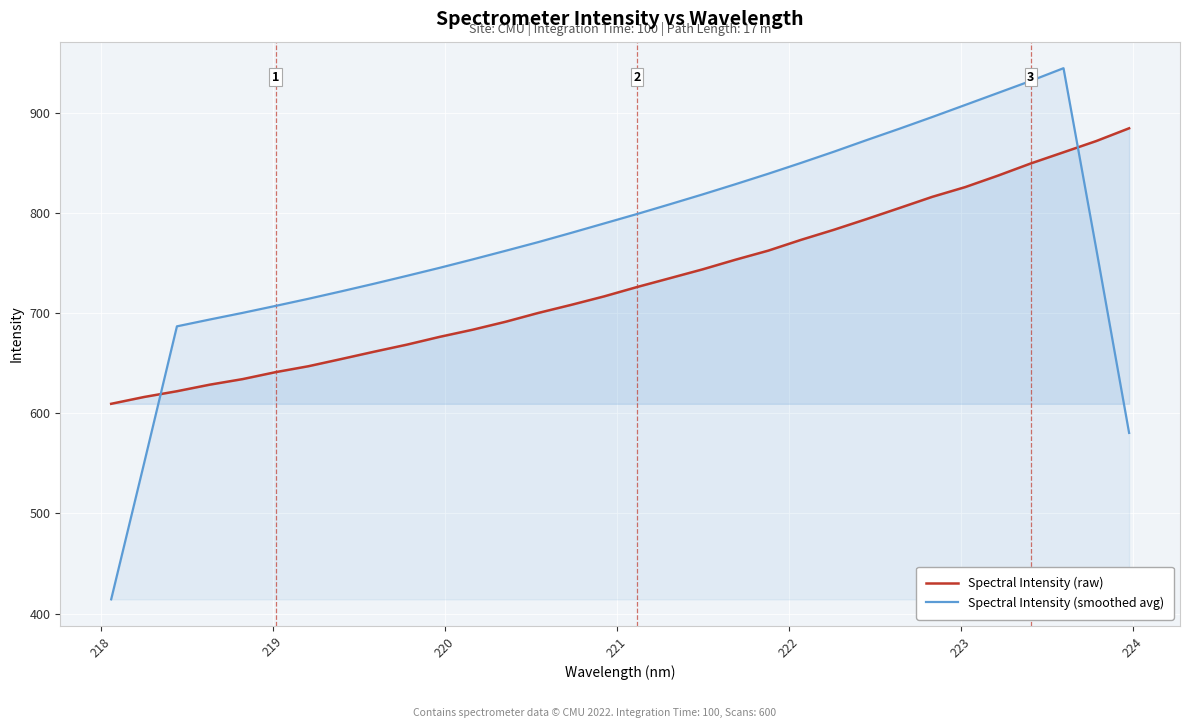

Which series ends up on top after the final intersection of Spectral Intensity (smoothed avg) and Spectral Intensity (raw)?

Spectral Intensity (raw)